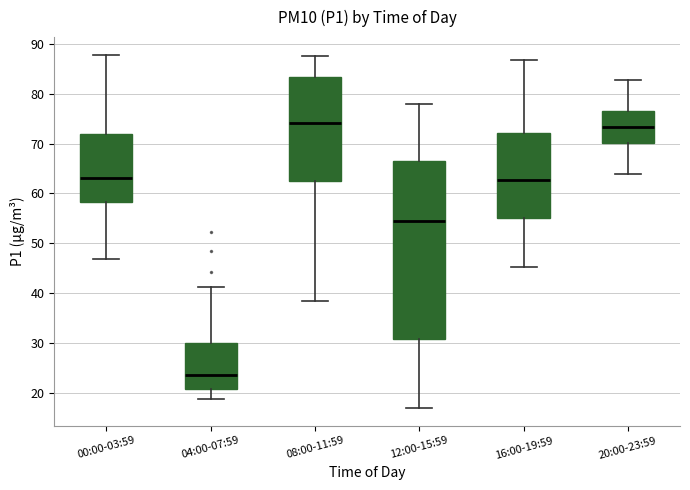

Reading left to right, transcribe this box plot: for each box, give where its median line is, the range the box spans, and where its two whiskers end, as read against the y-axis. The values are not printed on the chart, so give them approximately, as read against the axis.

00:00-03:59: median 63, box 58 to 72, whiskers 47 to 88
04:00-07:59: median 24, box 21 to 30, whiskers 19 to 41
08:00-11:59: median 74, box 63 to 83, whiskers 39 to 88
12:00-15:59: median 55, box 31 to 67, whiskers 17 to 78
16:00-19:59: median 63, box 55 to 72, whiskers 45 to 87
20:00-23:59: median 73, box 70 to 77, whiskers 64 to 83